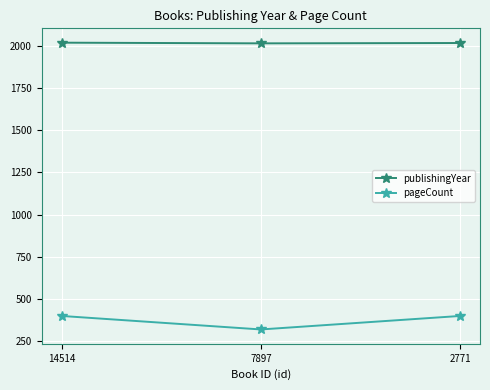

How many data points in pageCount are less than 400?

1